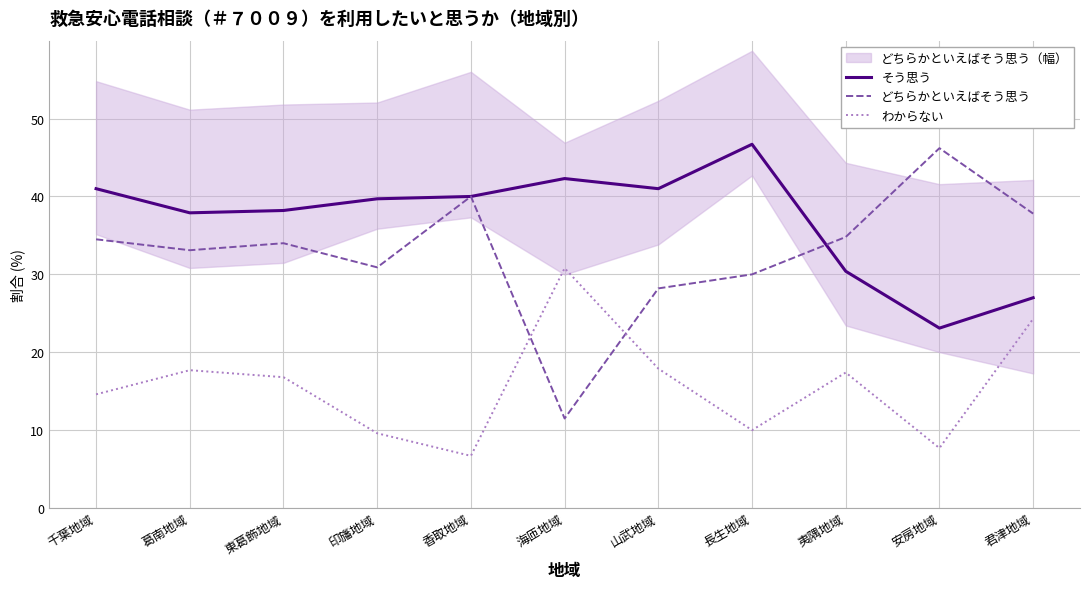

How many times do どちらかといえばそう思う and そう思う cross each other?

1